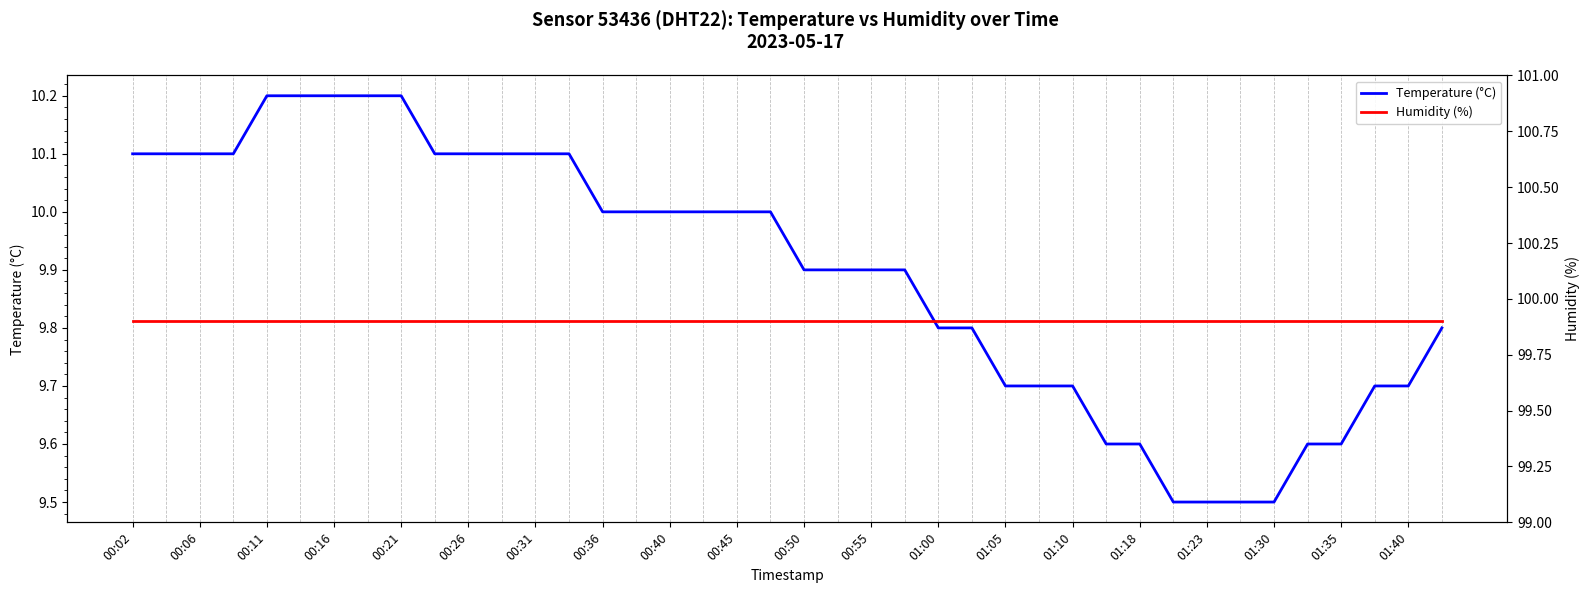

List the series in order of their peak value, highest first.

Humidity (%), Temperature (°C)